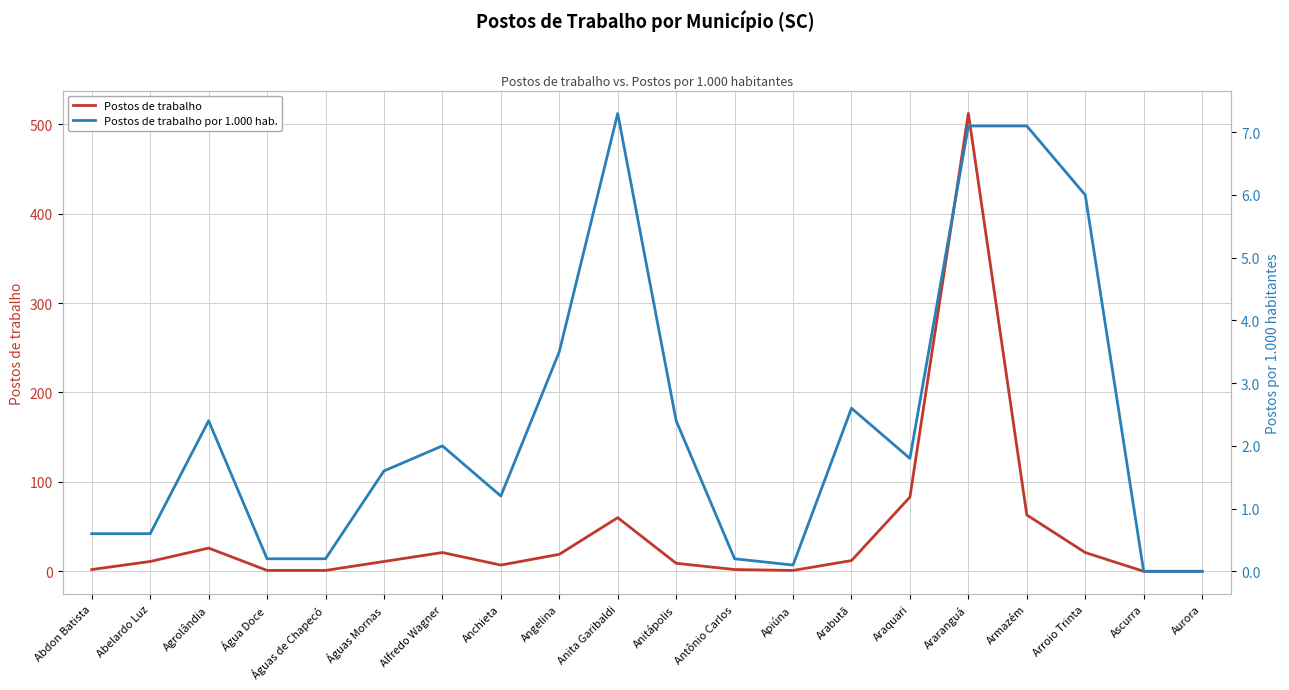

Is this an area chart (filled region under the line)?

No